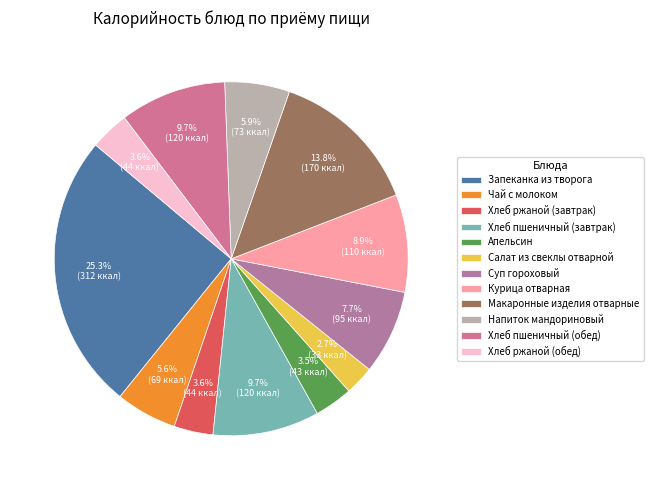

Between Макаронные изделия отварные and Хлеб пшеничный (завтрак), which is larger?

Макаронные изделия отварные